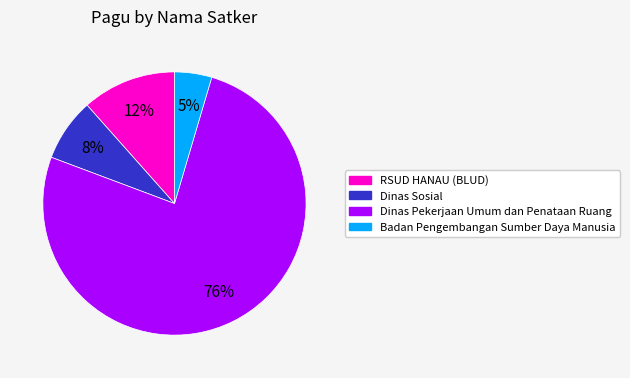

To the nearest percent, what is the average slice percentage?

25%